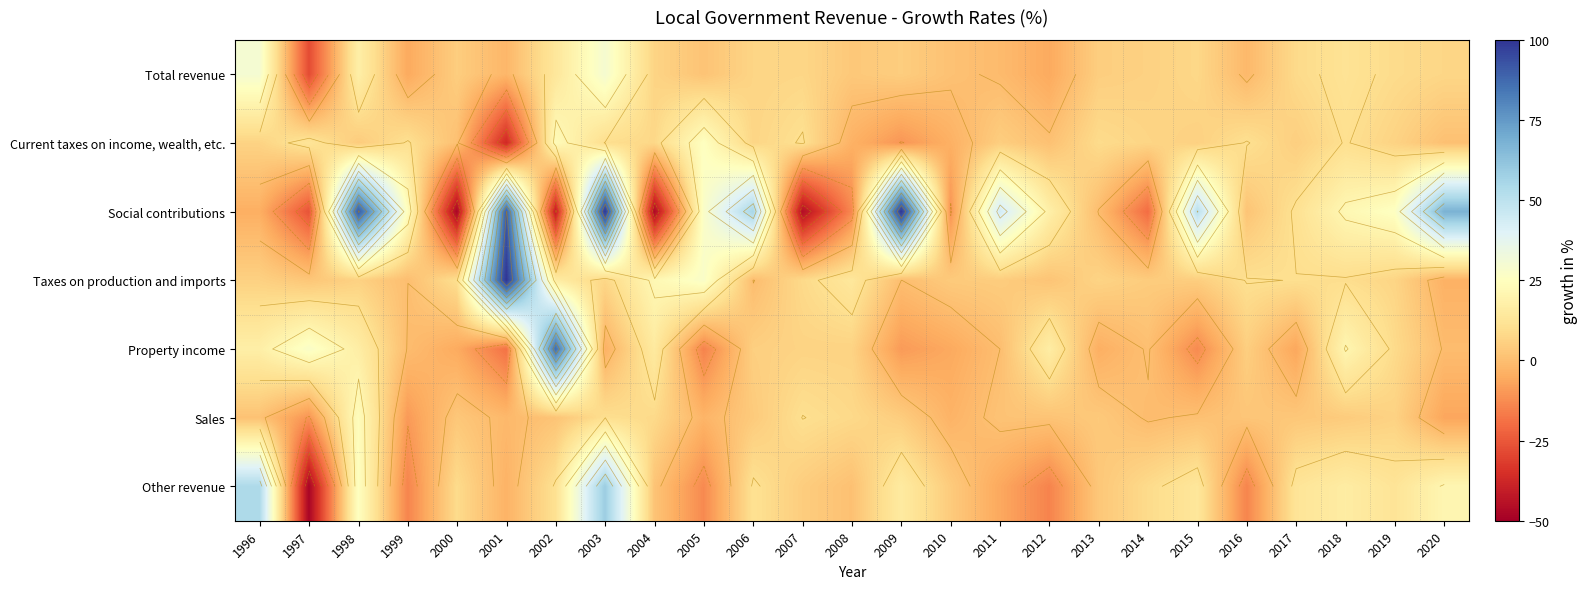

How many values in Property income are above zero?

14